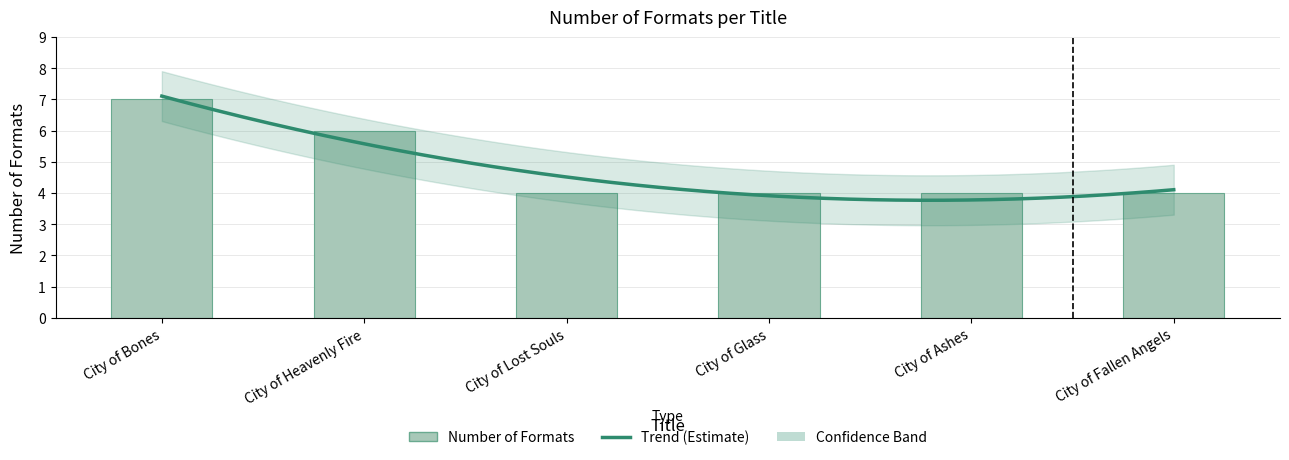

Is it true that the value at City of Lost Souls is 2?

False